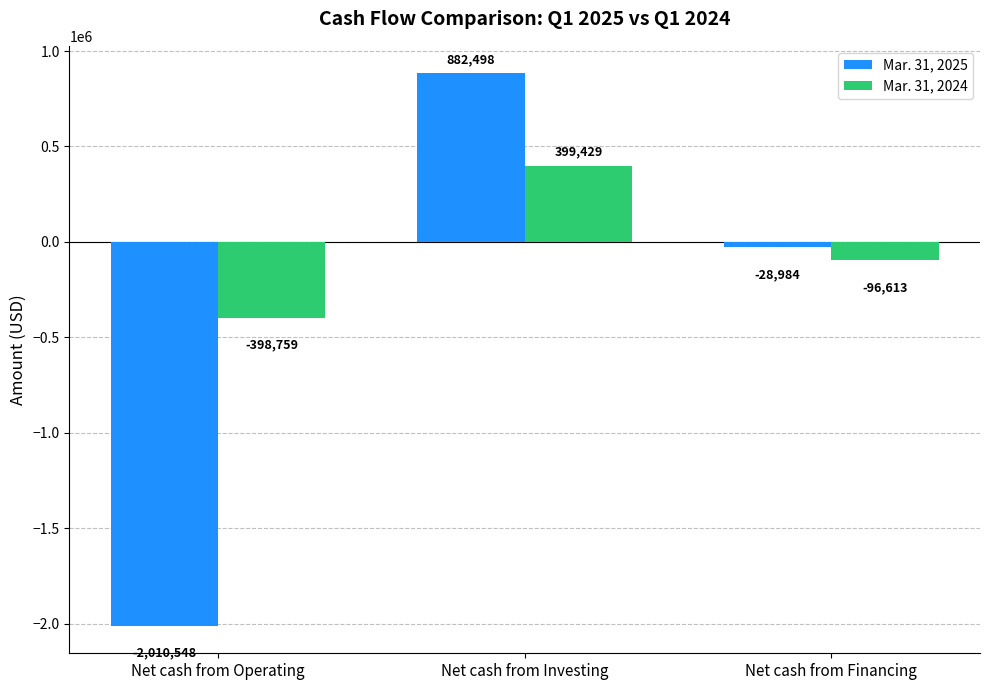

At which category is the sum across all series the highest?

Net cash from Investing